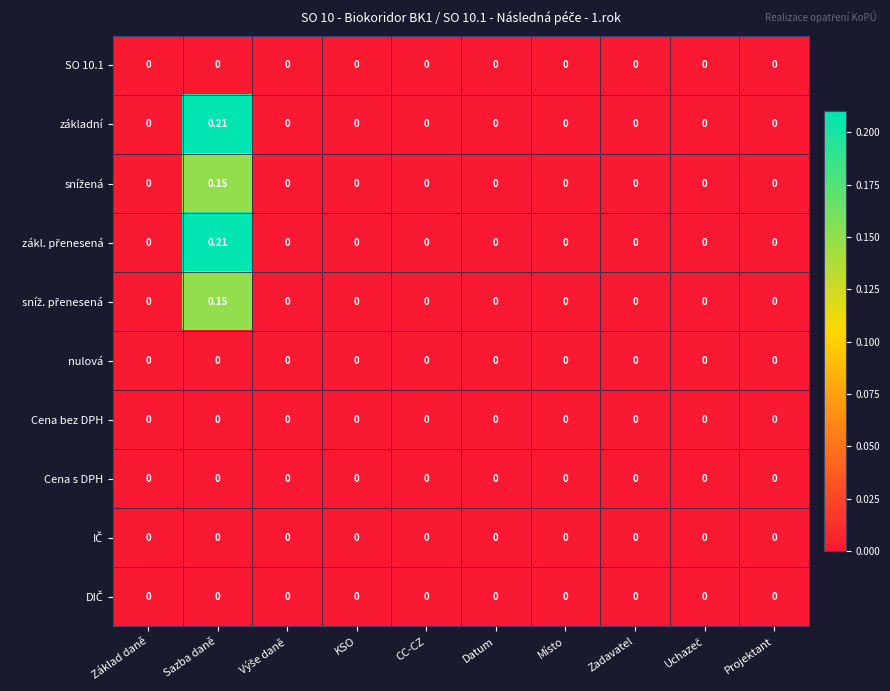

Which category has the highest value across all series?

Sazba daně